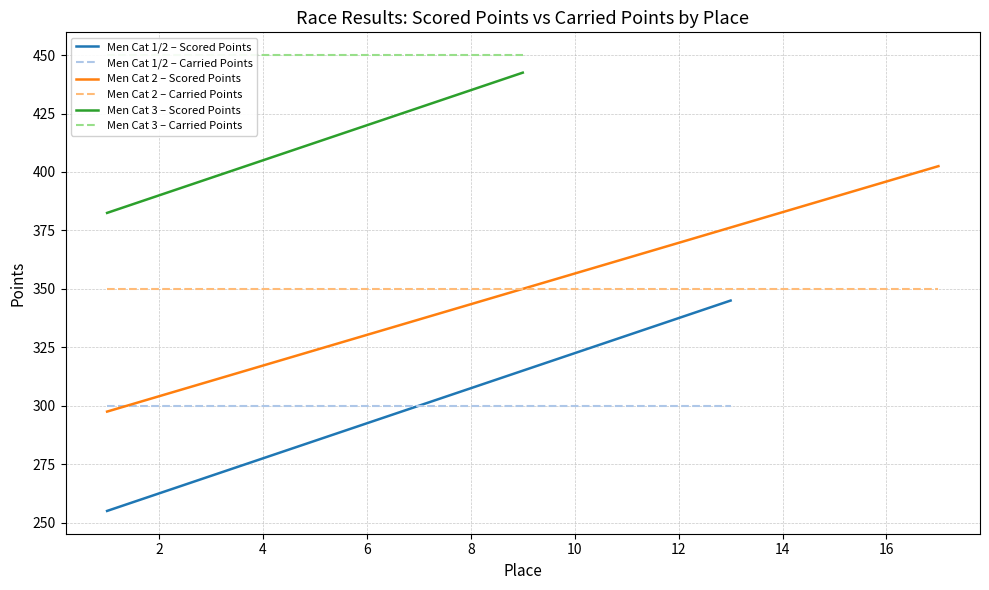

What is the minimum value for Men Cat 1/2 – Scored Points?

255.0